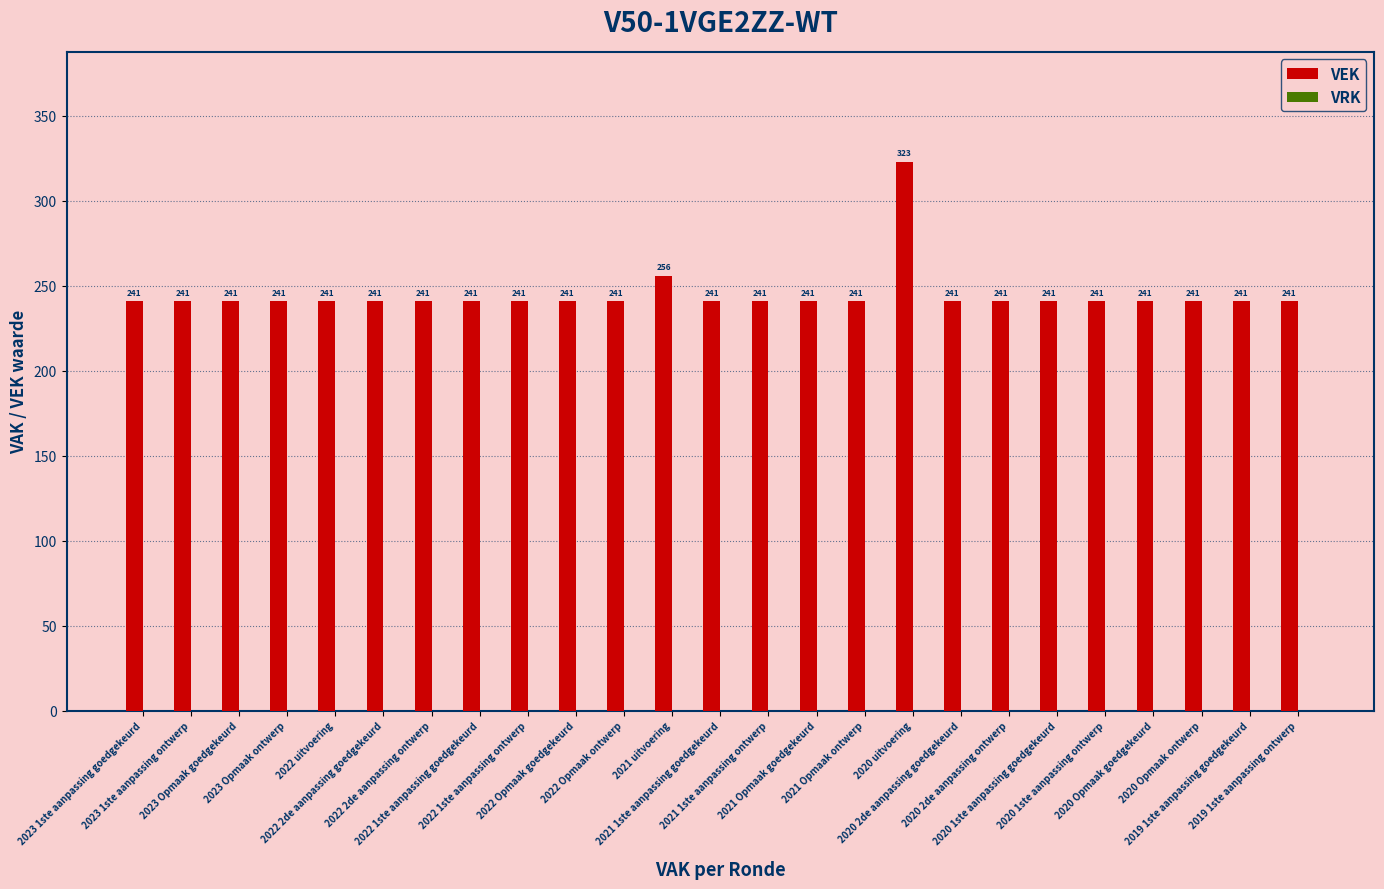

What is the value of the 8th bar from the left?

241